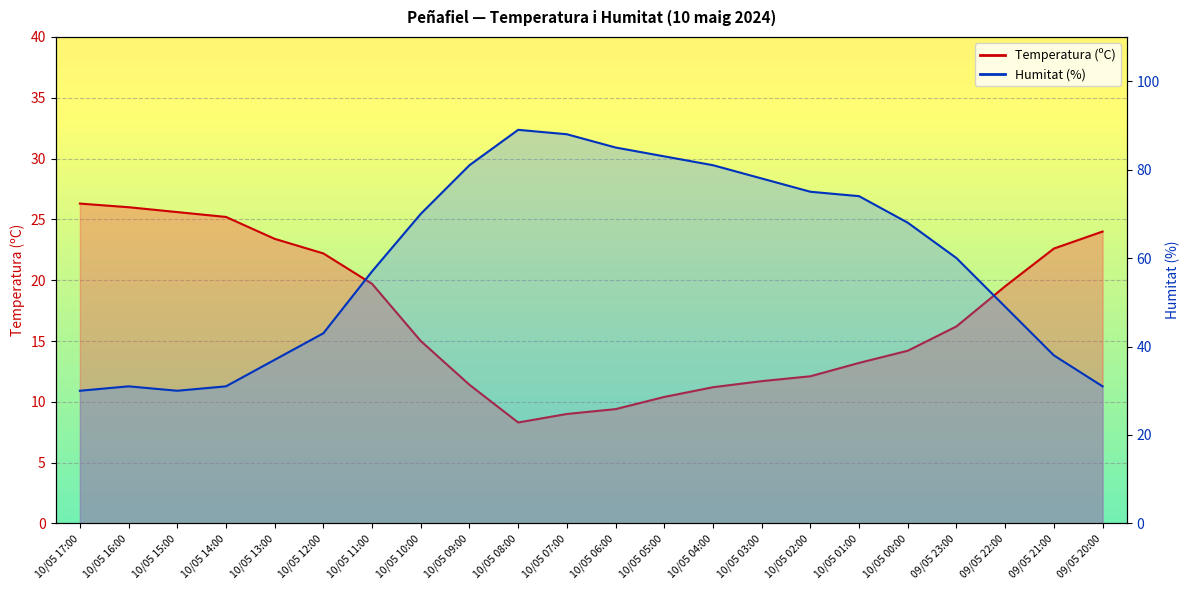

List the labels in order of Humitat (%) value, largest first.

10/05 08:00, 10/05 07:00, 10/05 06:00, 10/05 05:00, 10/05 09:00, 10/05 04:00, 10/05 03:00, 10/05 02:00, 10/05 01:00, 10/05 10:00, 10/05 00:00, 09/05 23:00, 10/05 11:00, 09/05 22:00, 10/05 12:00, 09/05 21:00, 10/05 13:00, 10/05 16:00, 10/05 14:00, 09/05 20:00, 10/05 17:00, 10/05 15:00